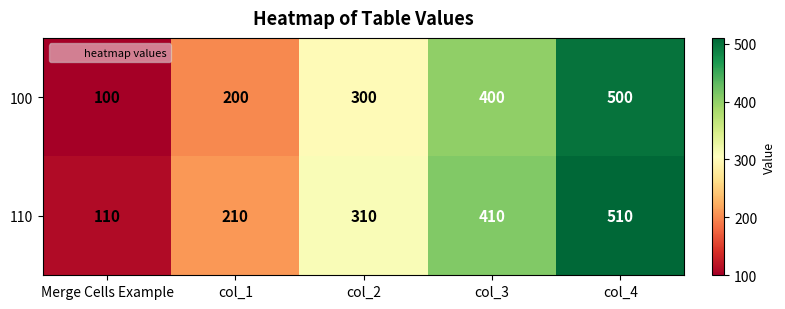

What is the spread (max minus min) of values at col_1?

10